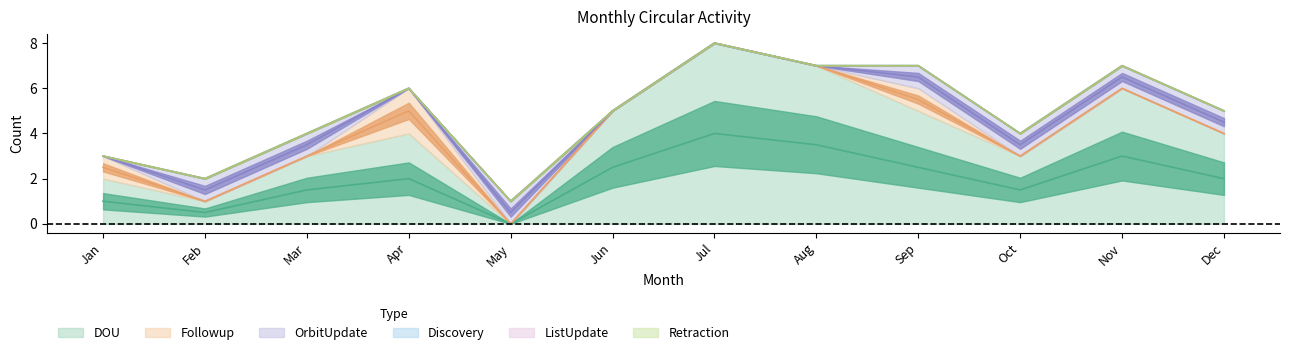

Between Sep and Oct, which is larger?

Sep